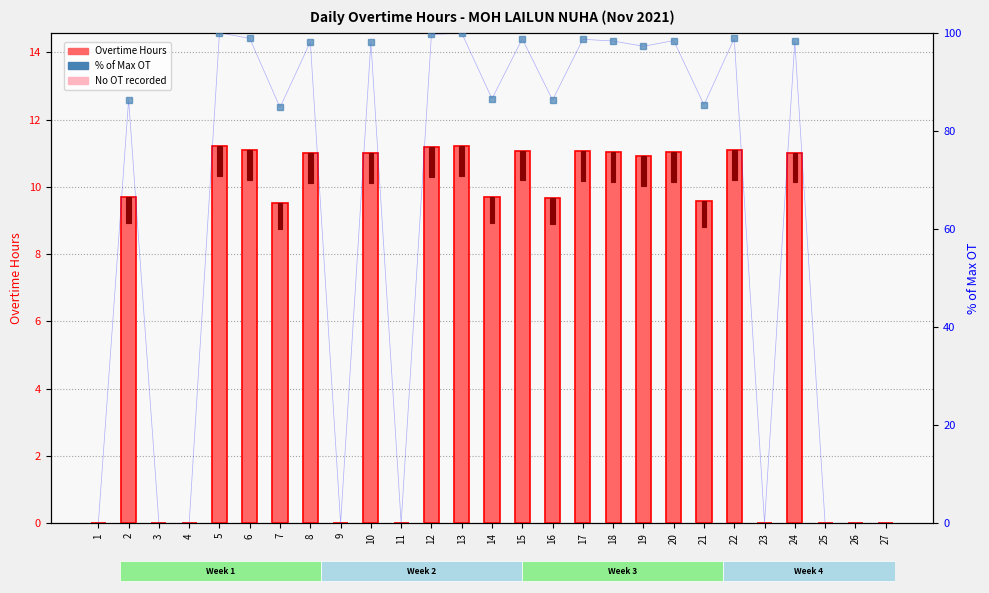

What is the maximum value shown in the chart?

11.2